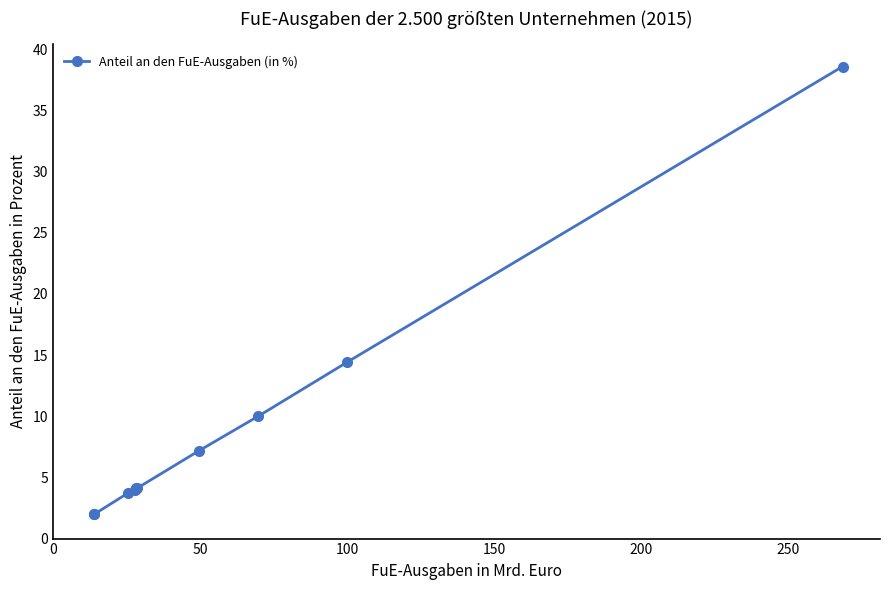

What is the average value?

9.0